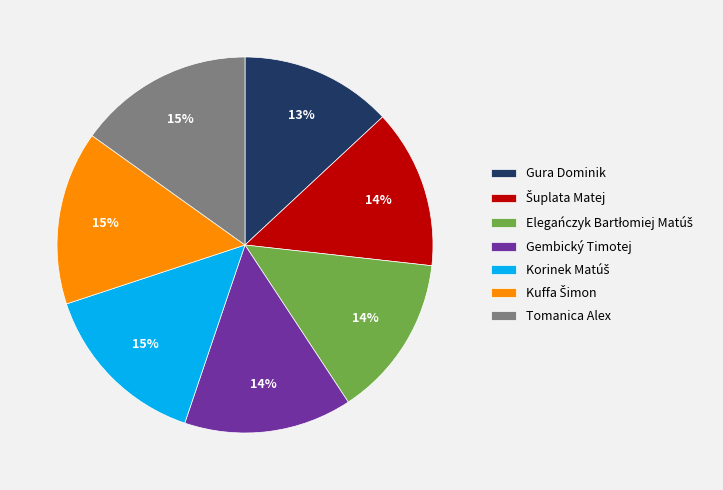

To the nearest percent, what is the difference between the largest and smallest slice percentages?

2%